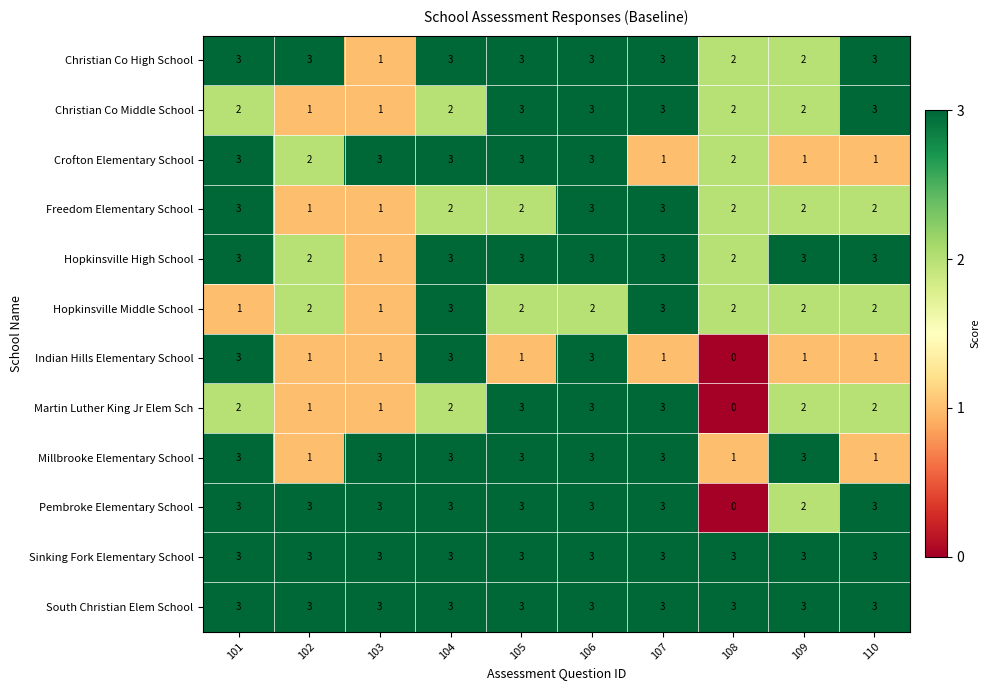

Count the number of categories in the chart.

10